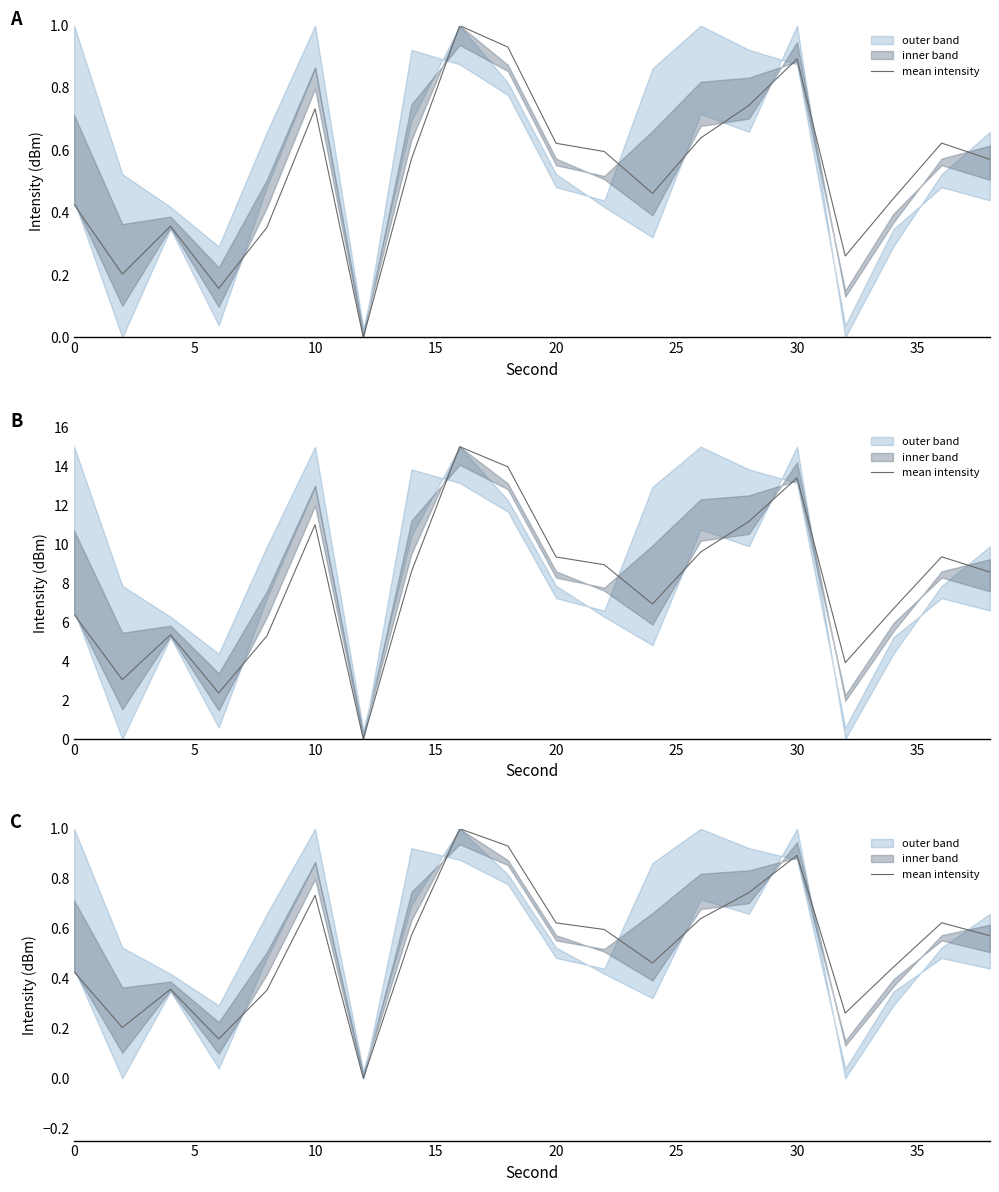

Is this an area chart (filled region under the line)?

No